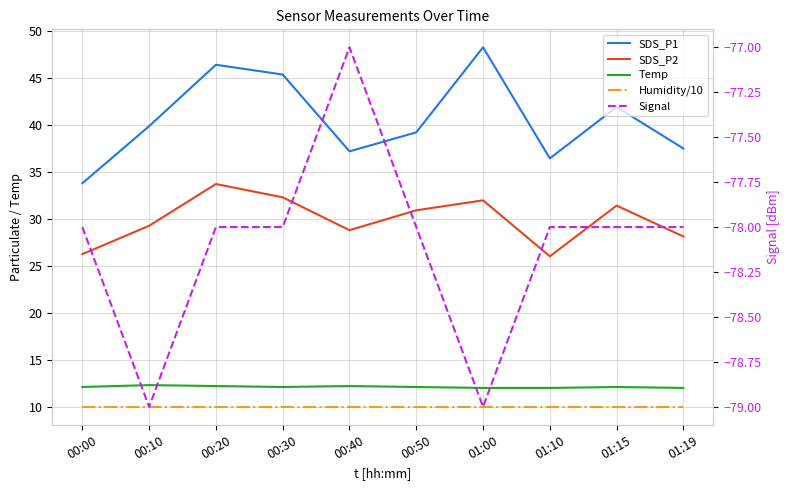

Rank the categories by Temp value from highest to lowest.

00:10, 00:20, 00:40, 00:00, 00:30, 00:50, 01:15, 01:00, 01:10, 01:19